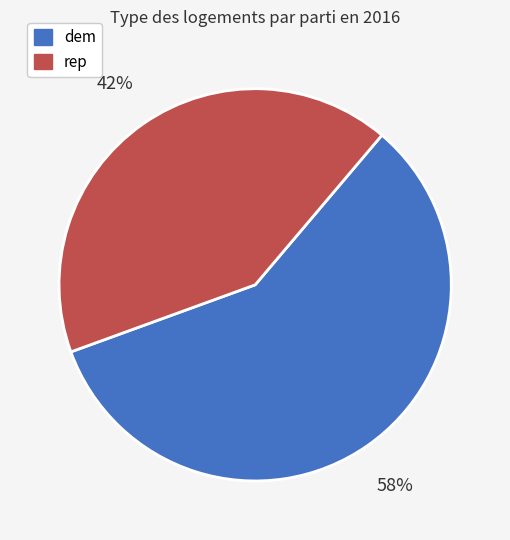

True or false: rep accounts for 33% of the total.

False